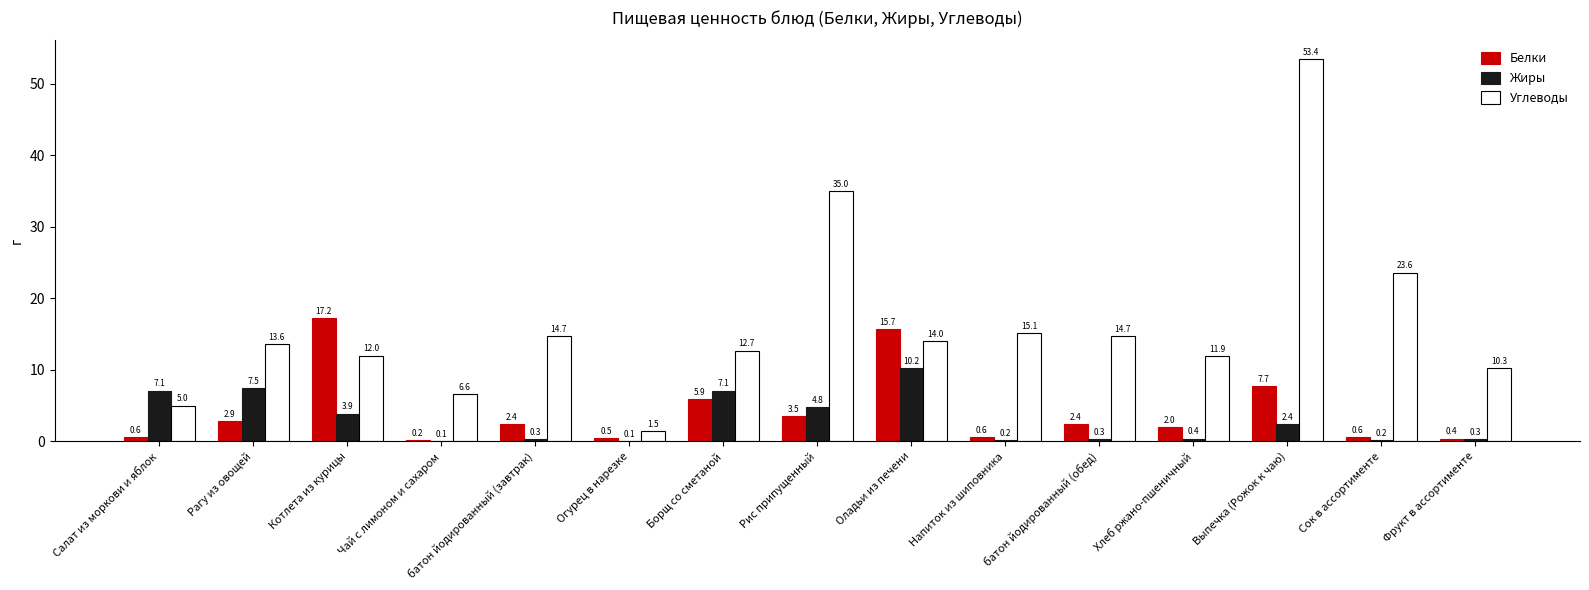

What is the sum of the Жиры values at Салат из моркови и яблок and Напиток из шиповника?

7.3